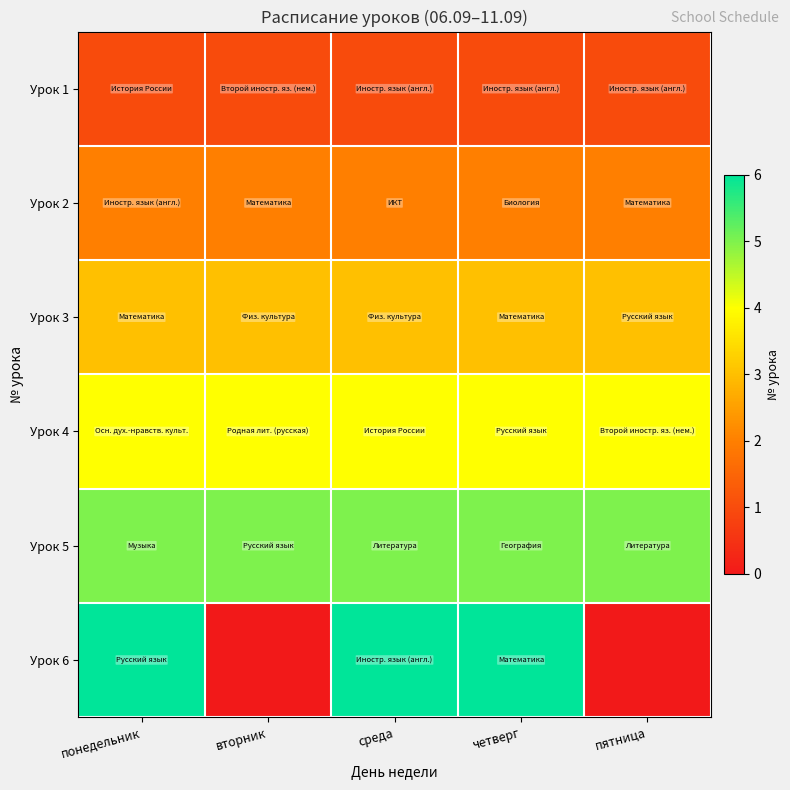

At which category is the sum across all series the highest?

понедельник